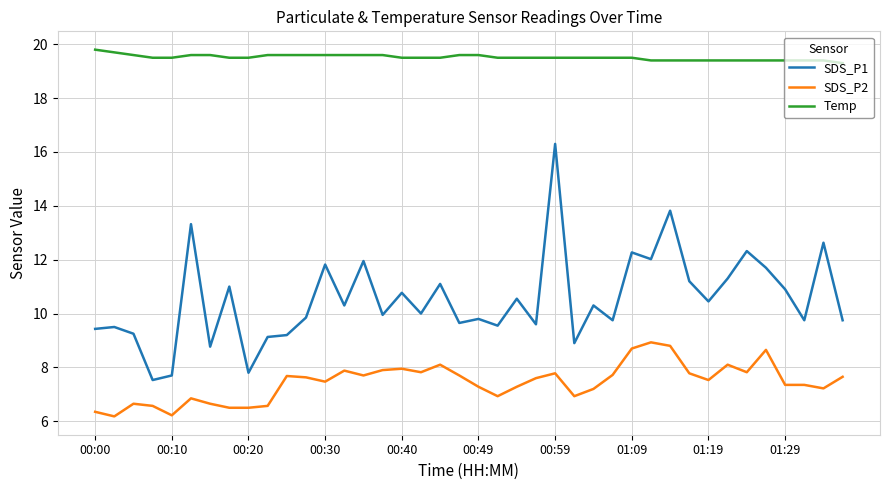

What are all the series names shown in the legend?

SDS_P1, SDS_P2, Temp